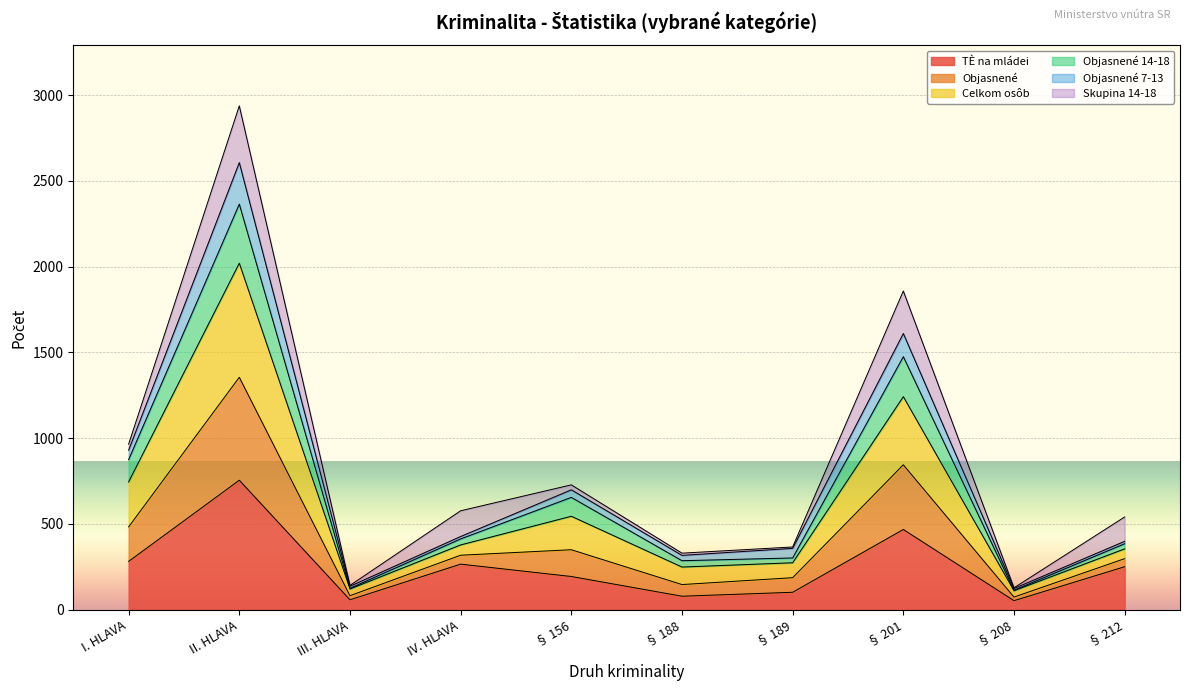

Between § 188 and § 212, which is larger?

§ 212